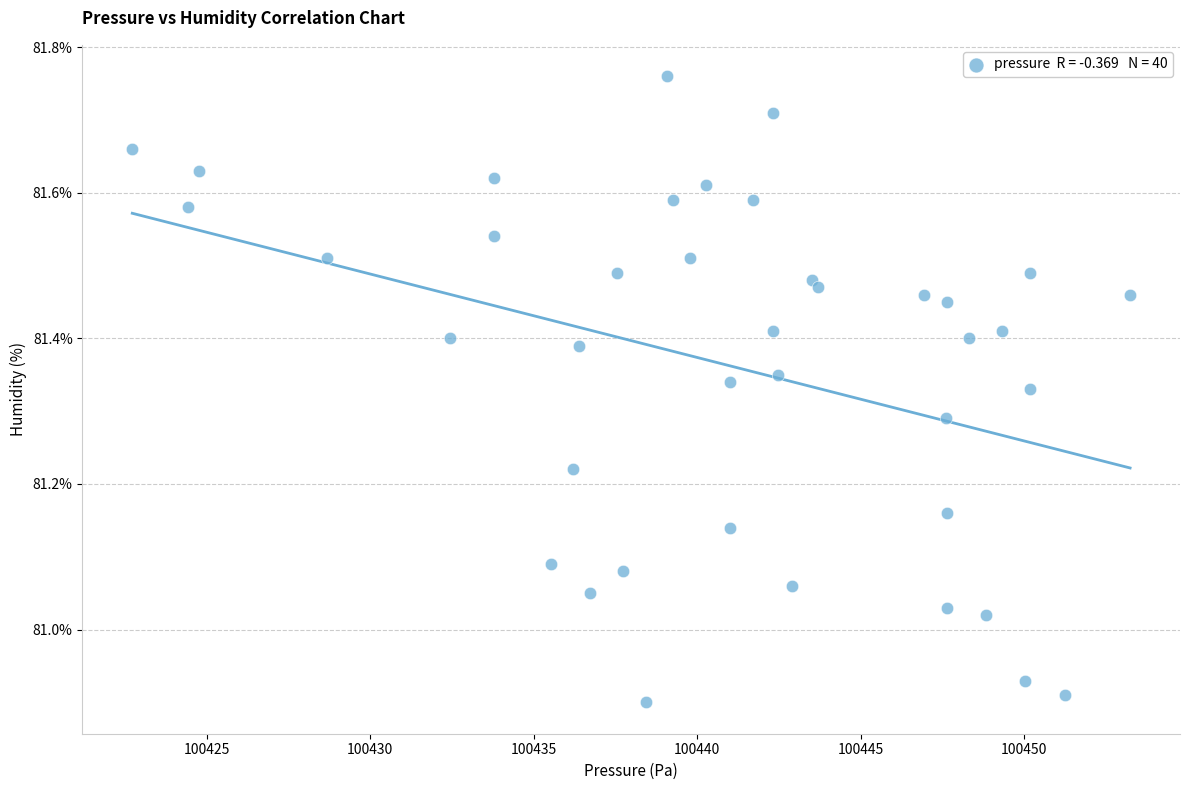

What is the range of X values (max minus min)?

30.5